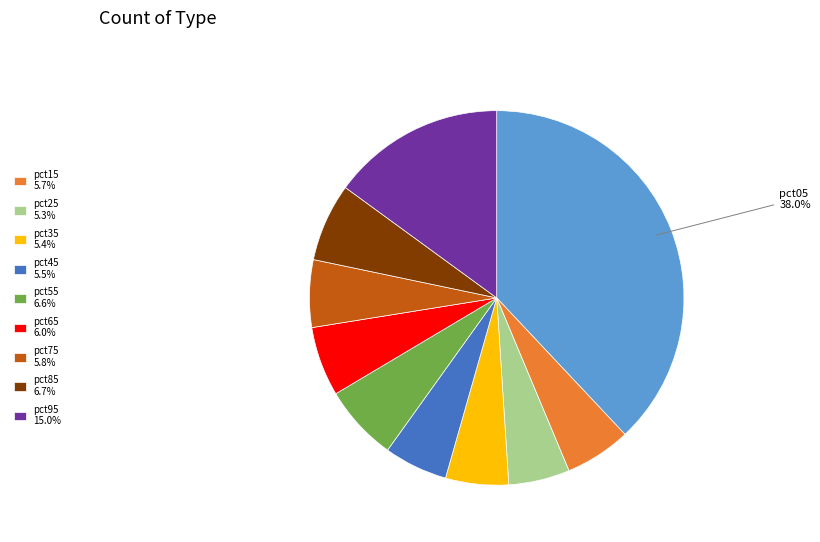

Does any single category account for the majority?

No